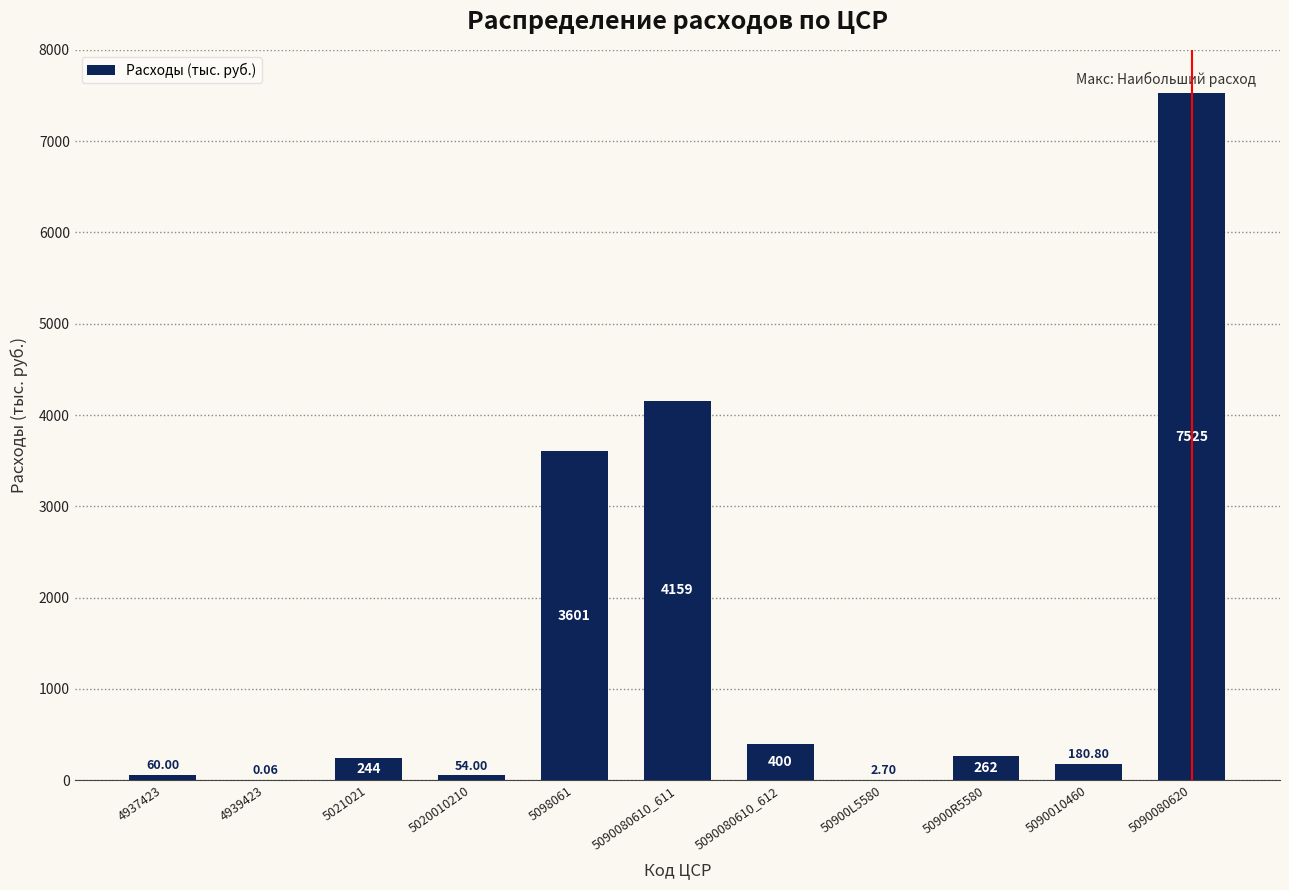

Read the value at 50900L5580.

2.7